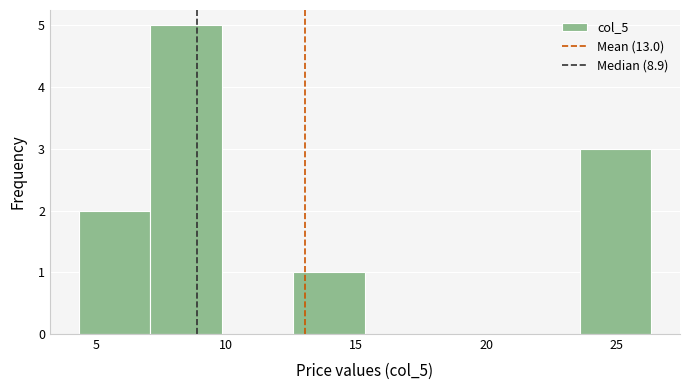

Reading left to right, transcribe this chart: for each bar, give the range it covers on the x-axis and its height. Neither the bar edges nor the heights are printed on the chart, so give them approximately, as read against the axes.

4.5 to 7.0: 2
7.0 to 10.0: 5
10.0 to 12.5: 0
12.5 to 15.5: 1
15.5 to 18.0: 0
18.0 to 21.0: 0
21.0 to 23.5: 0
23.5 to 26.5: 3